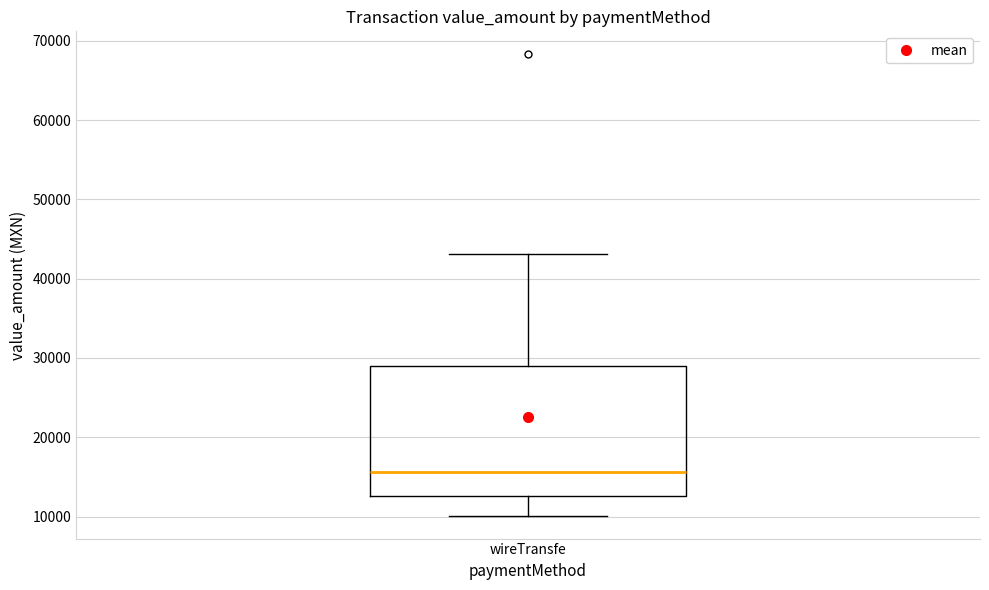

Where is the upper edge of the box for wireTransfe on the y-axis? The values are not printed on the chart, so give them approximately, as read against the axis.

29000